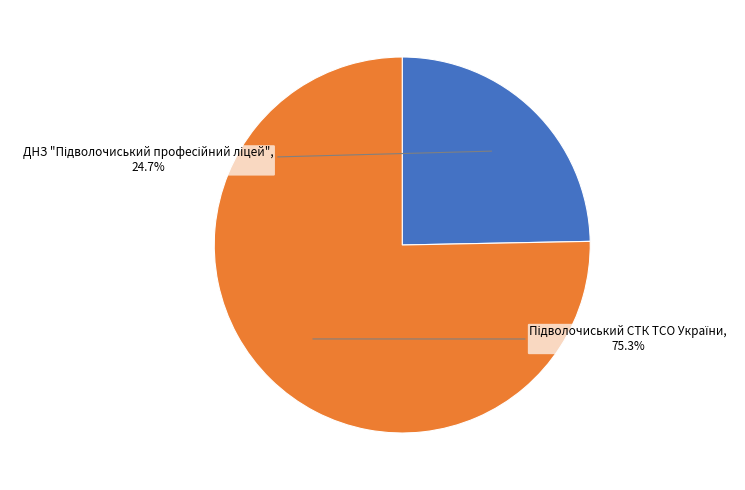

Is there any slice that represents more than half of the pie?

Yes